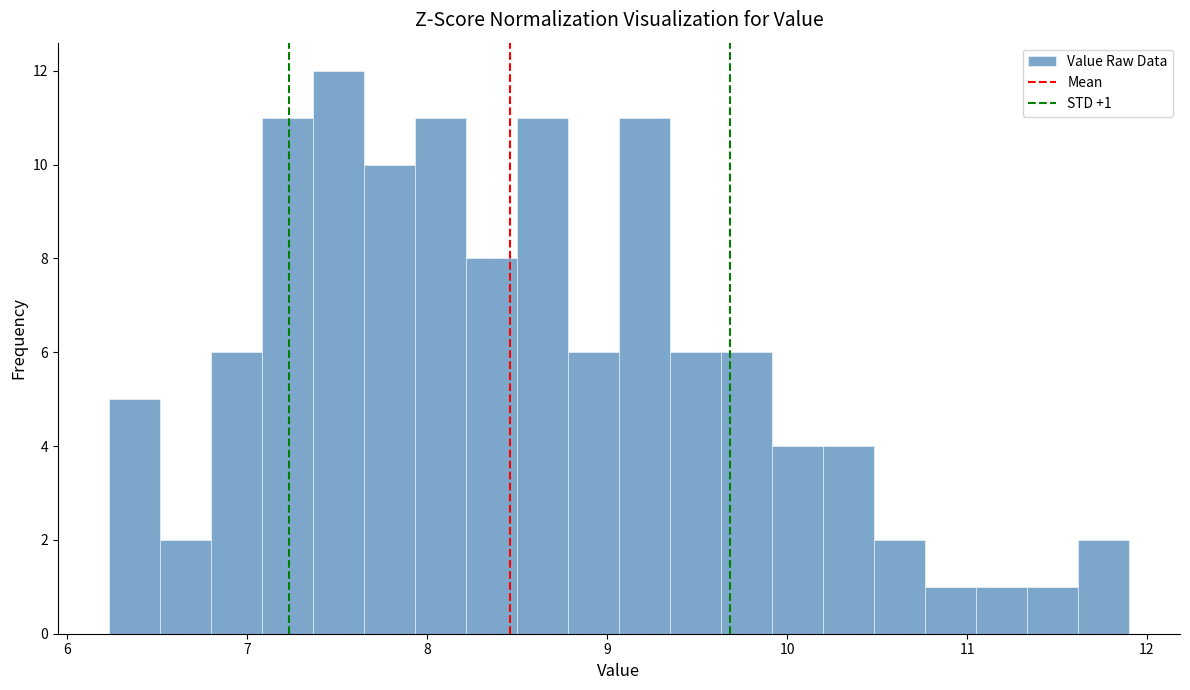

Around what value on the x-axis is the tallest bar? Give the approximate position of its centre, as read against the axis.

7.5